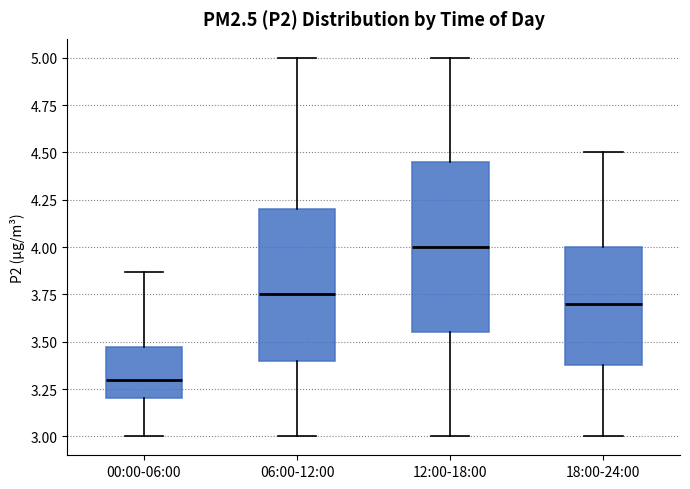

Comparing the boxes themselves (not the whiskers), which one is the tallest?

12:00-18:00